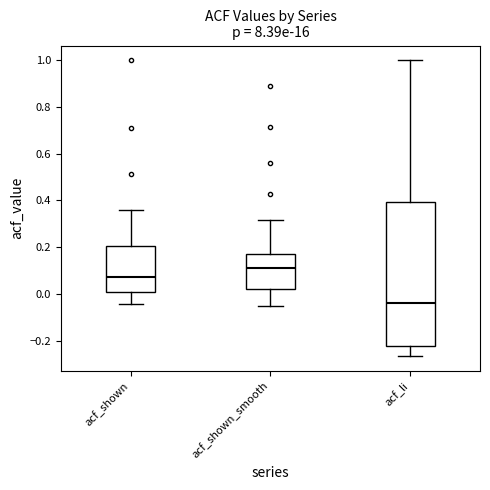

Which box is the tallest, from its lower edge to its upper edge?

acf_li